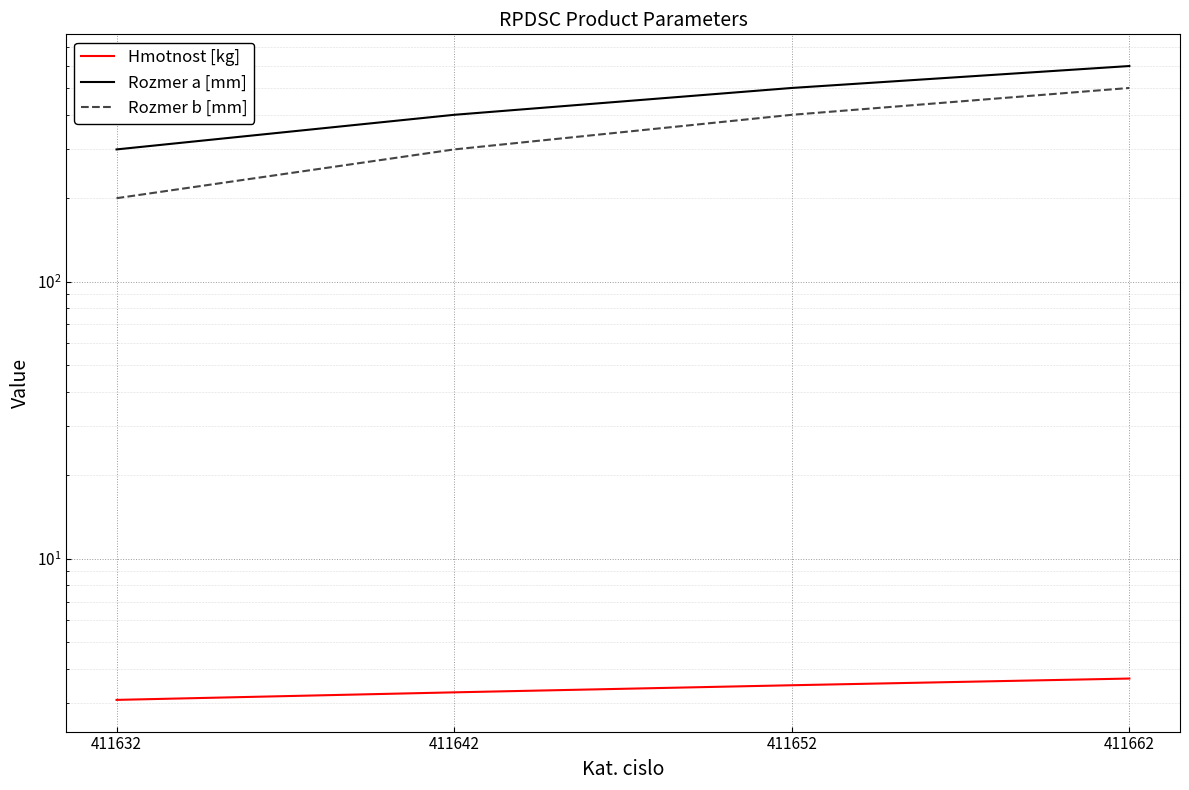

At which category is the sum across all series the highest?

411662